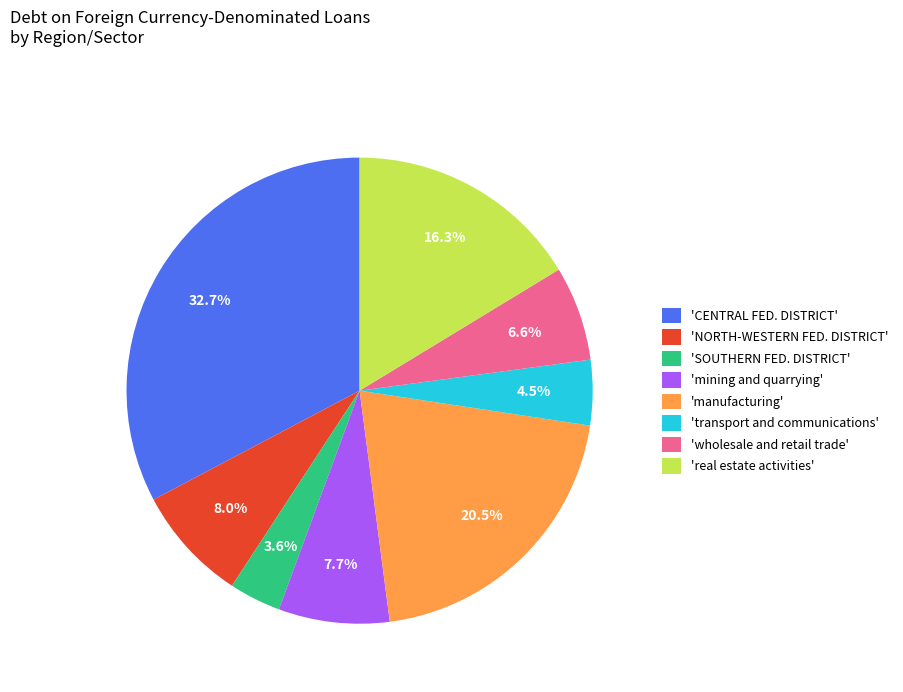

Approximately how many times larger is the value at 'NORTH-WESTERN FED. DISTRICT' compared to 'mining and quarrying'?

1.0